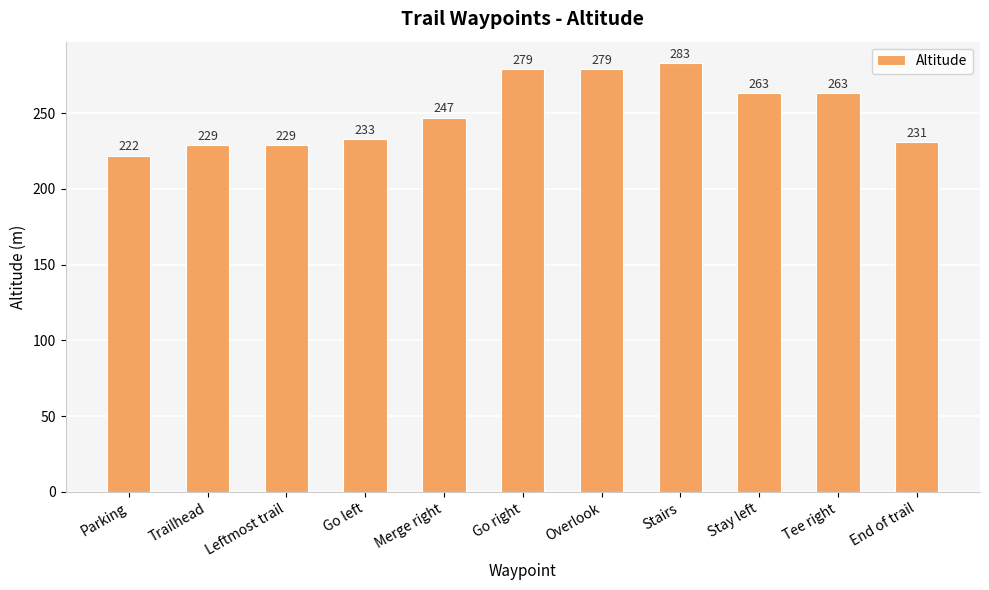

What is the minimum value shown in the chart?

222